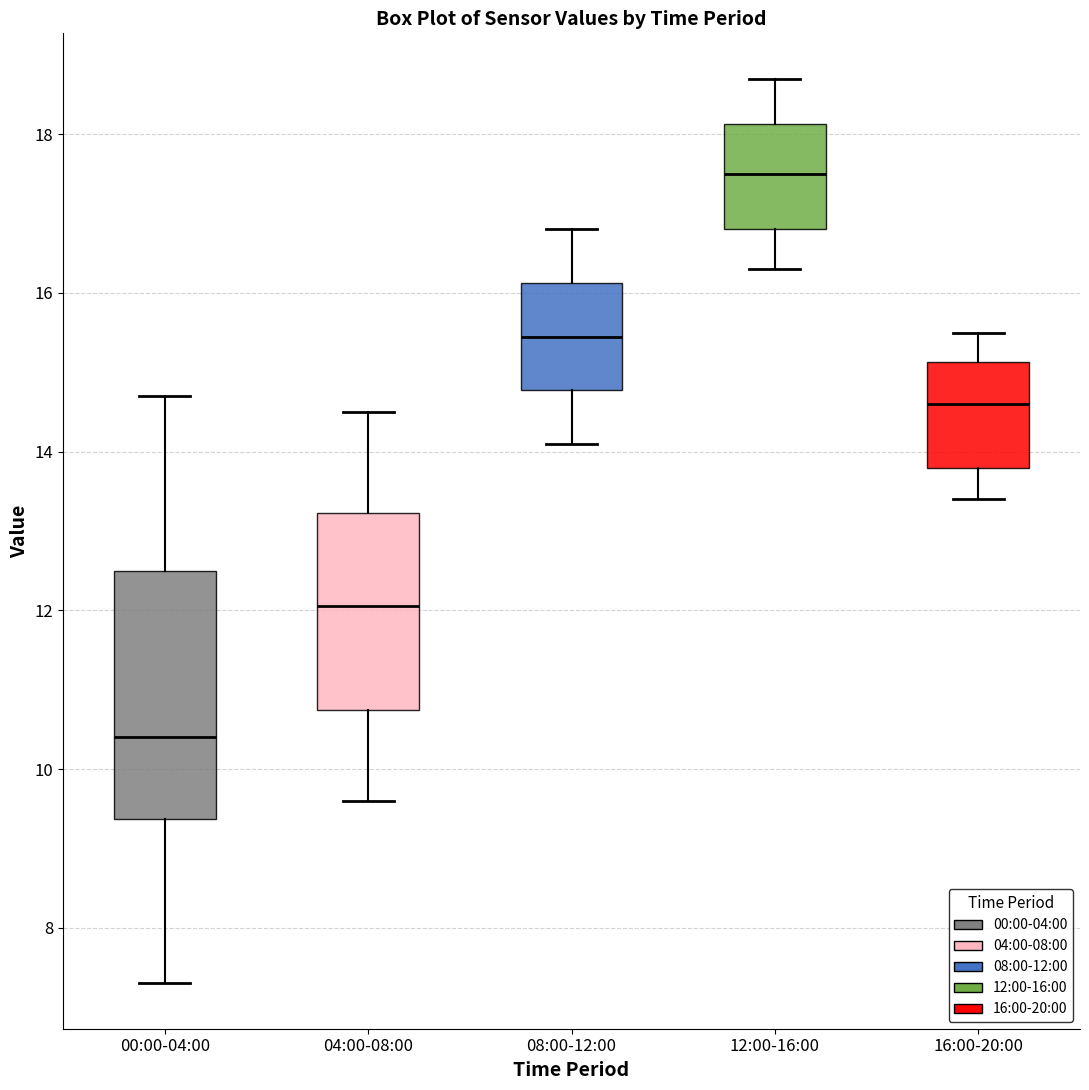

Which box's median line is the highest?

12:00-16:00